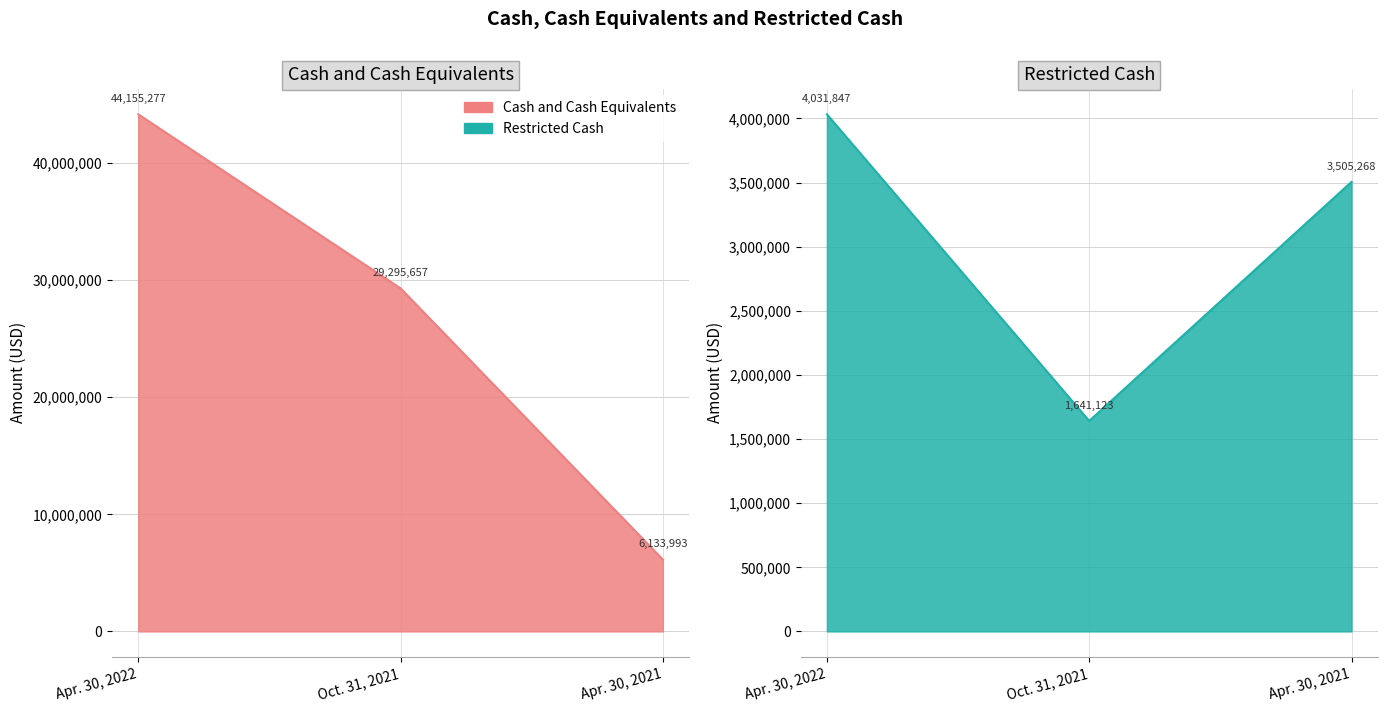

How many data points in Restricted Cash are less than 3505268?

1